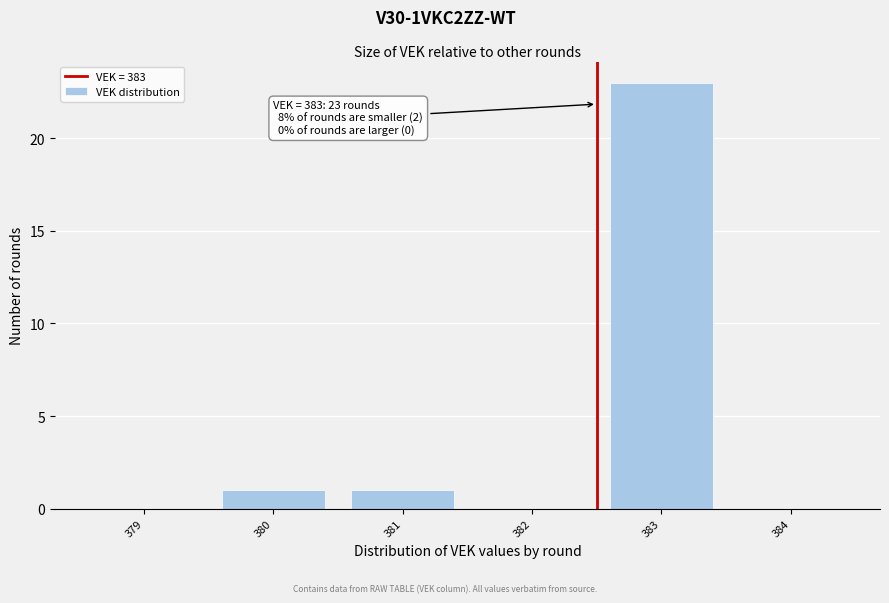

Reading left to right, transcribe all the data shown in this chart.

379=0	380=1	381=1	382=0	383=23	384=0